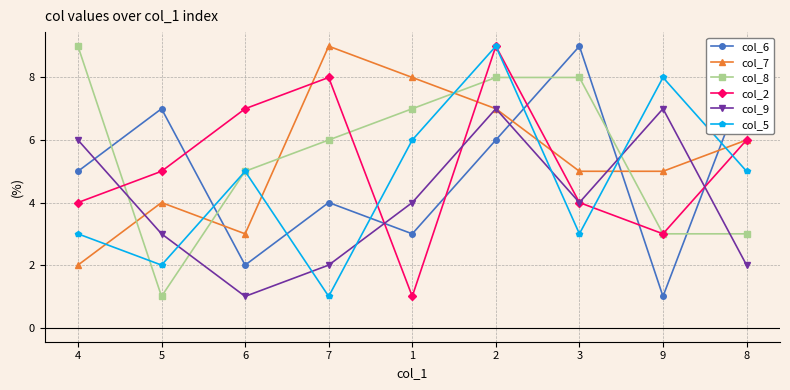

True or false: col_8 has more than 2 points higher than both neighbors.

False